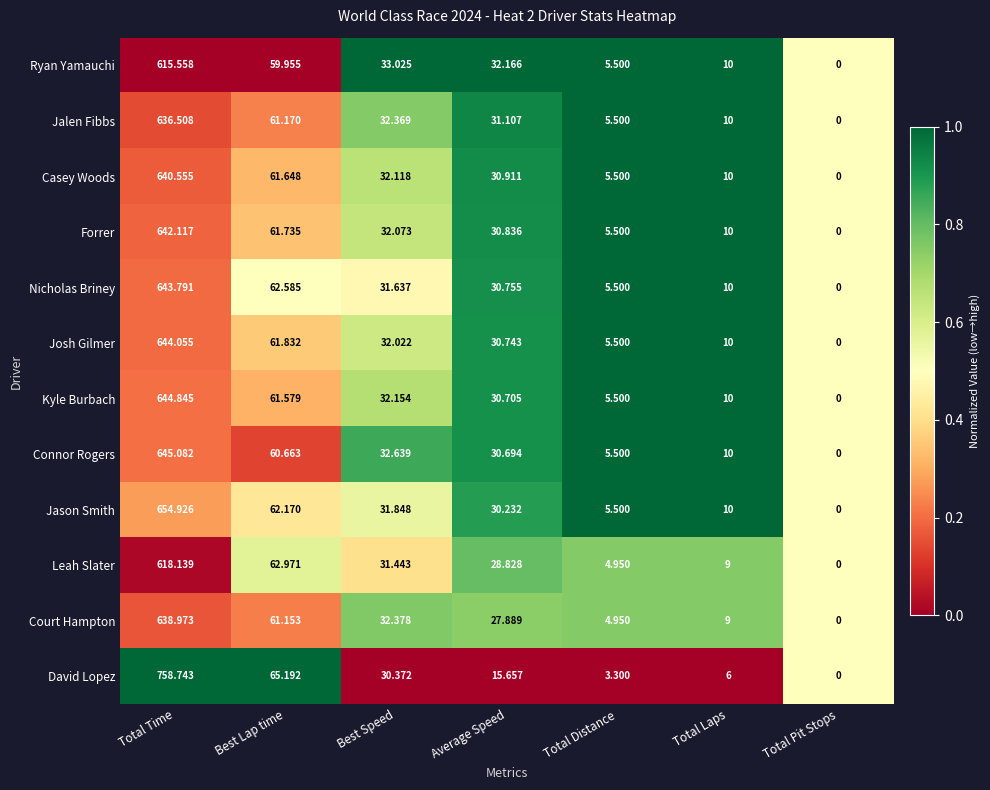

Which series has the largest total across all categories?

David Lopez